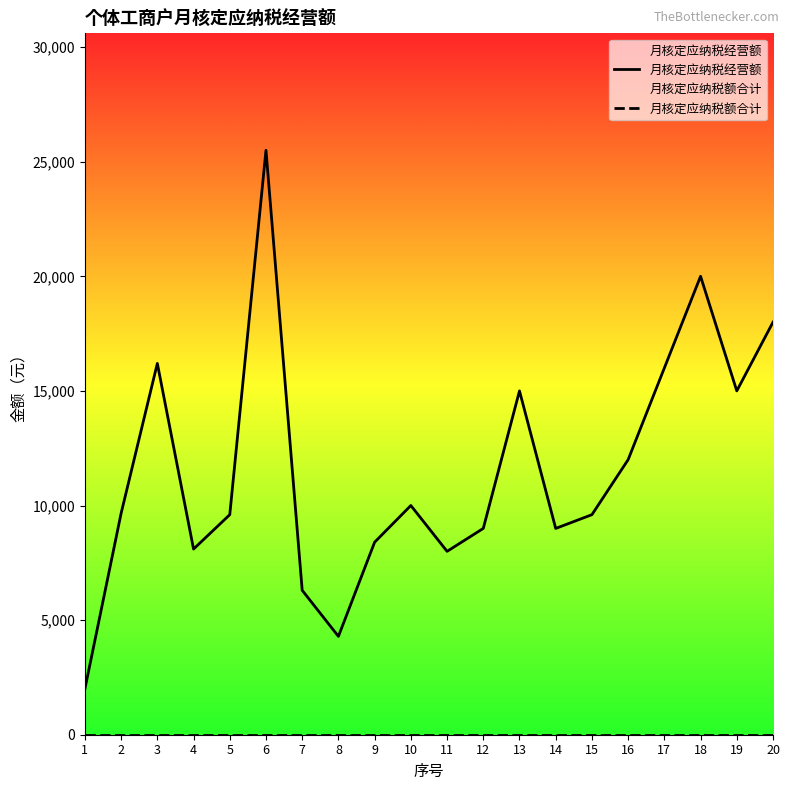

What is the difference between the maximum and second lowest values in the 月核定应纳税经营额 series?

21210